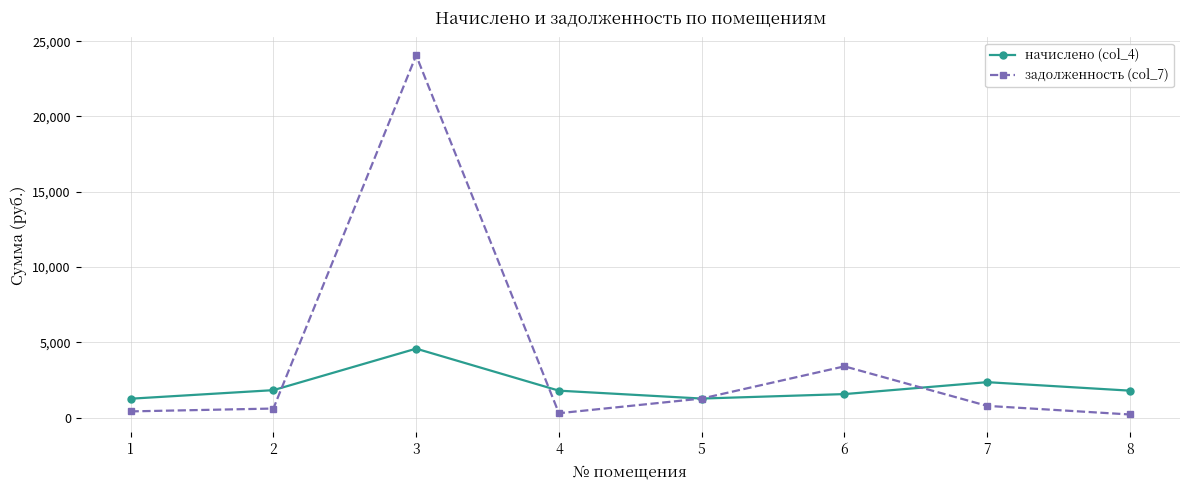

True or false: начислено (col_4) has a value of 2158.6 at 5.

False